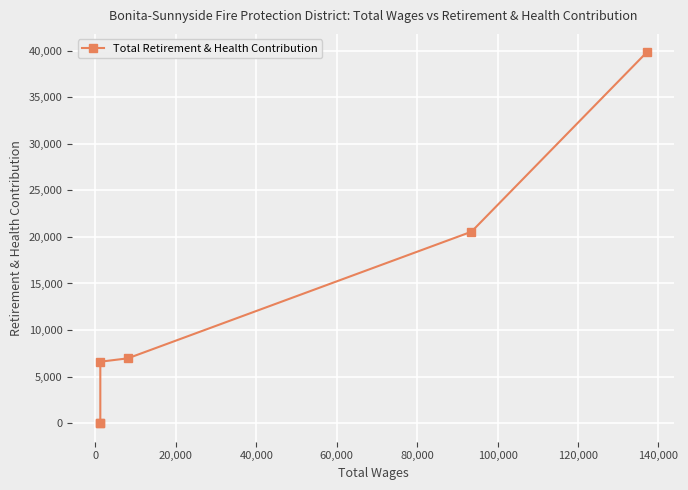

How many lines are shown in the chart?

1